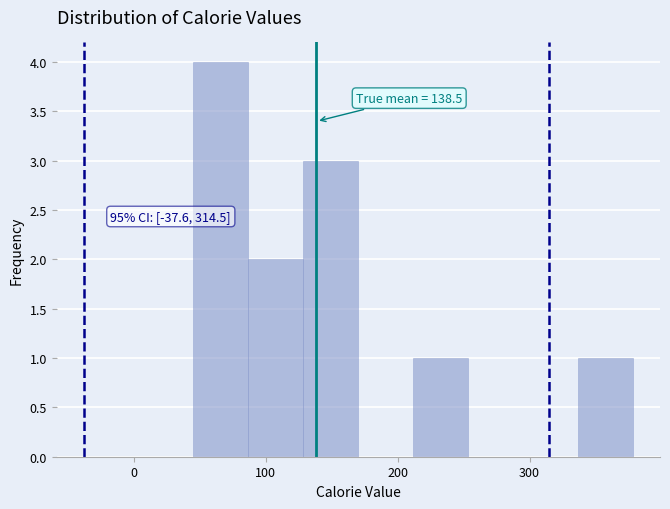

Over which range of the x-axis is the bar tallest?

50 to 90